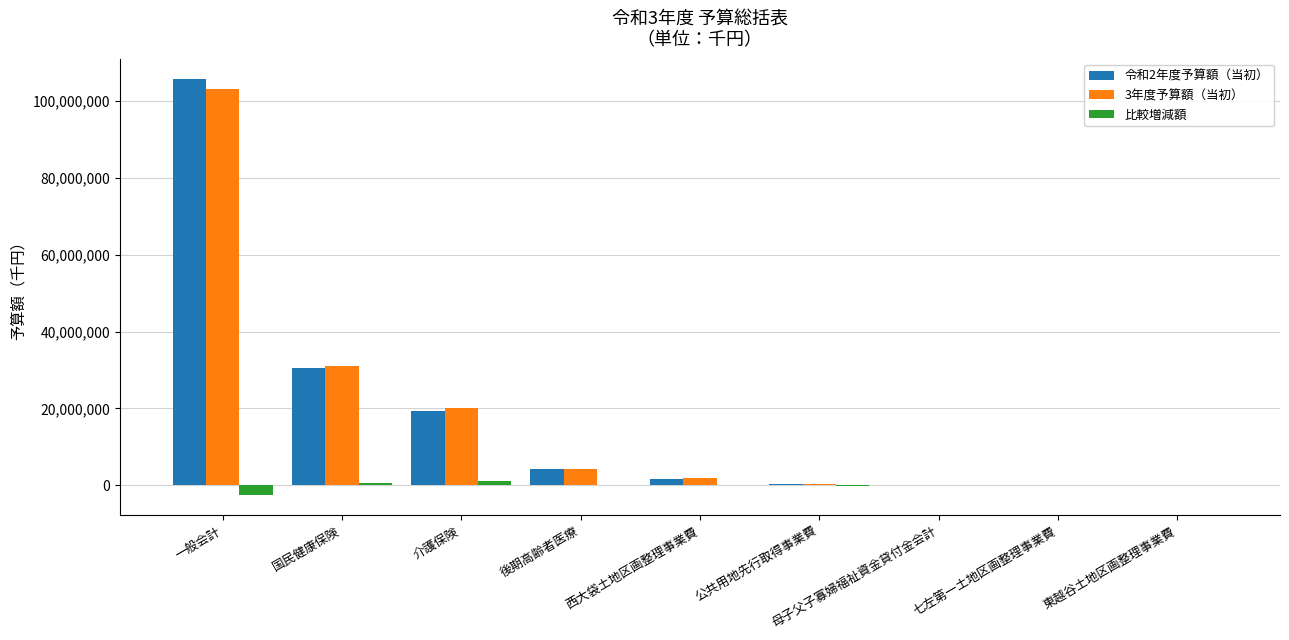

The 3年度予算額（当初） series shows 68836248 at 一般会計. True or false?

False